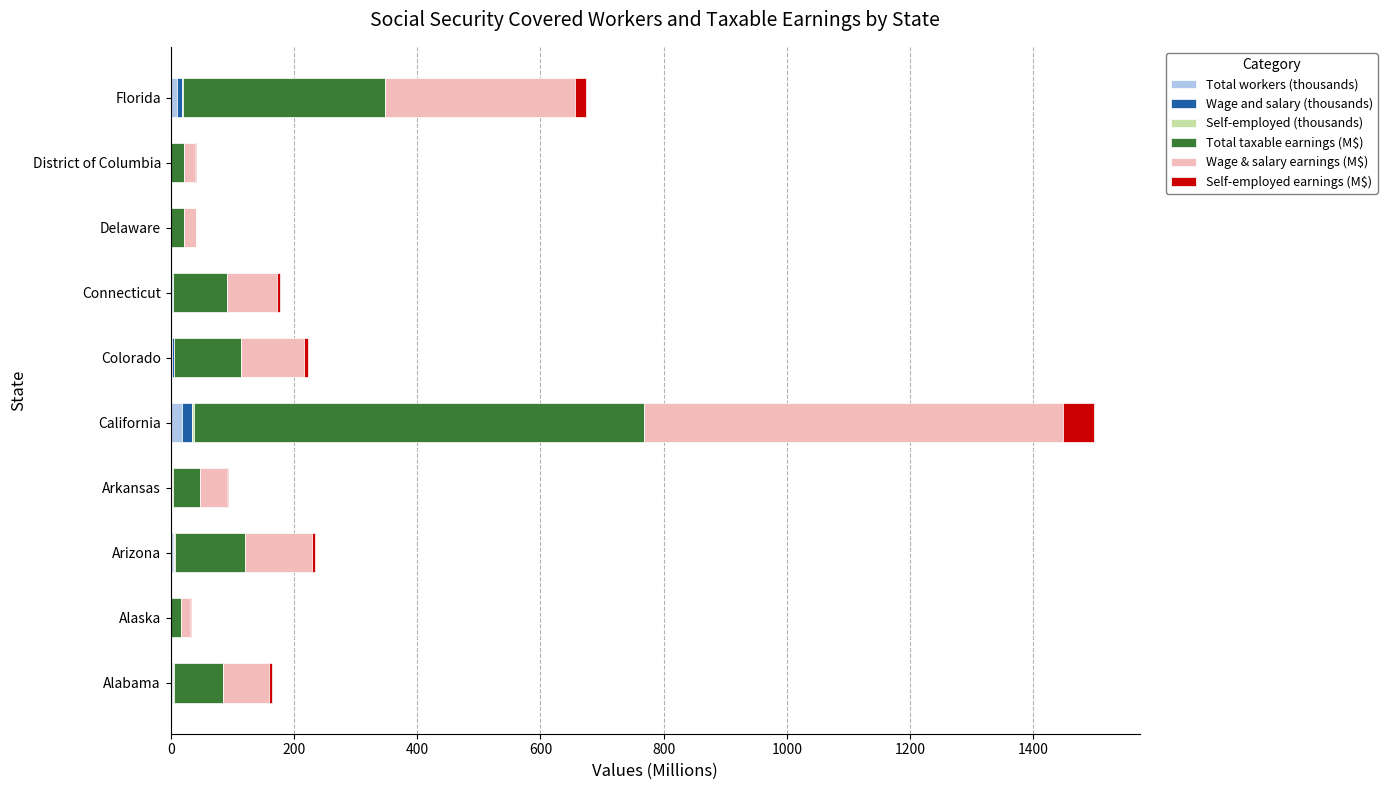

At which category is the sum across all series the highest?

California